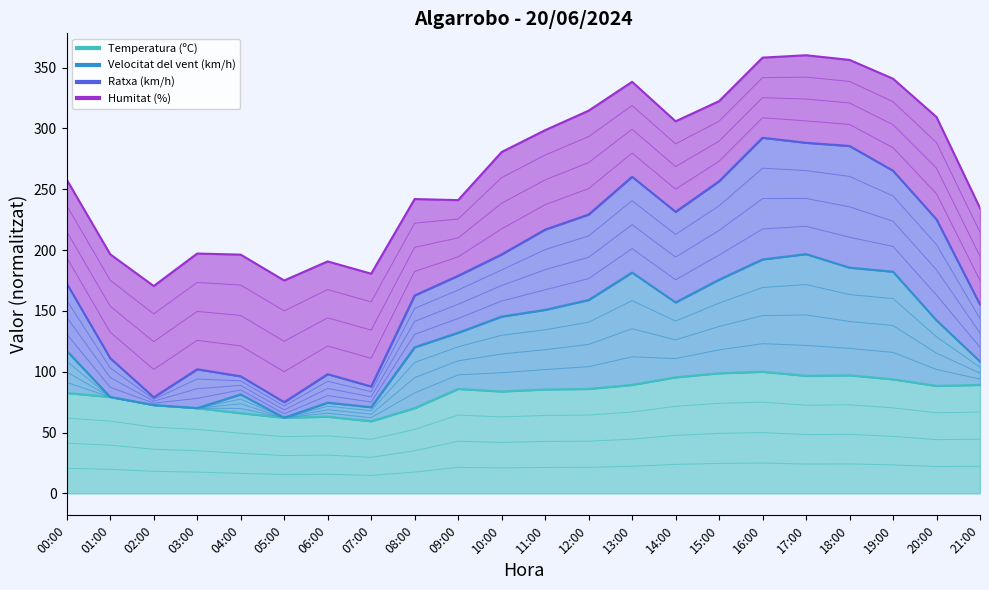

Which series has the widest spread of values?

Ratxa (km/h)